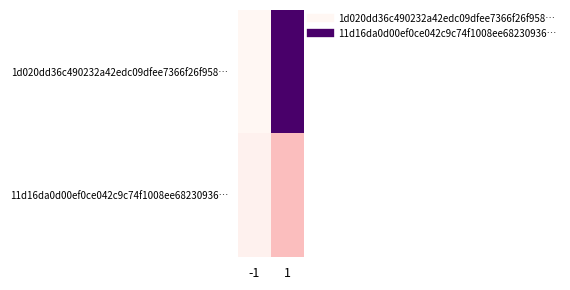

At which category is the sum across all series the highest?

1